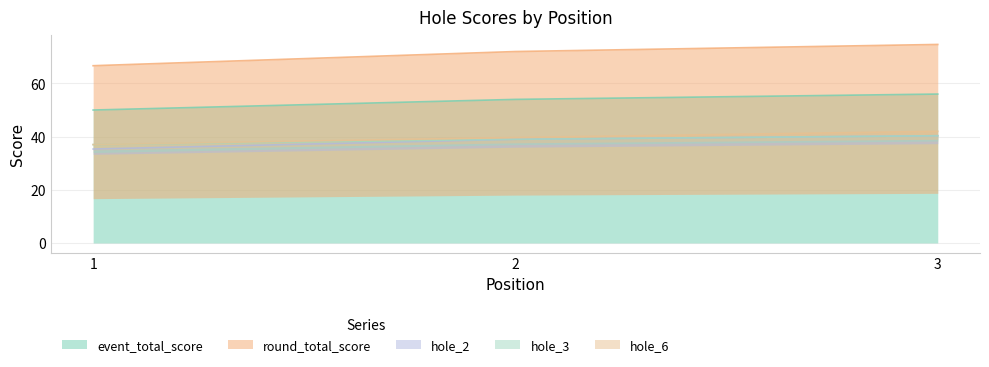

True or false: event_total_score has a value of 56 at 3.

True